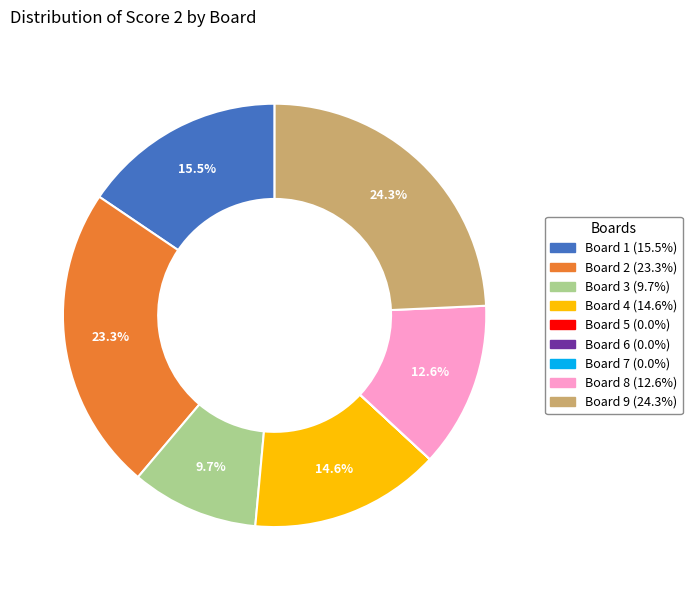

Does any single category account for the majority?

No